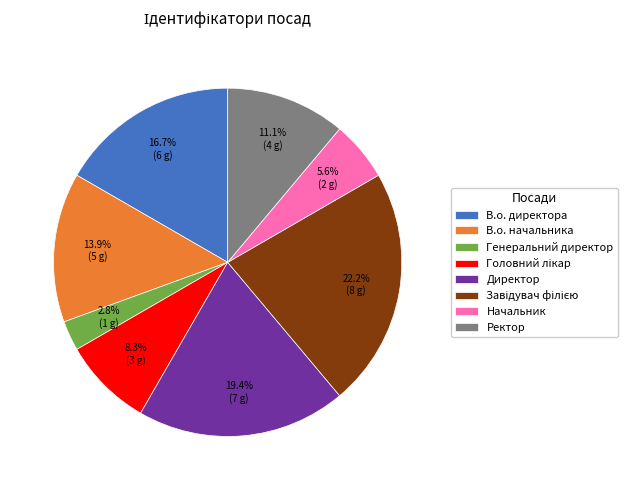

Count the number of slices in the pie.

8